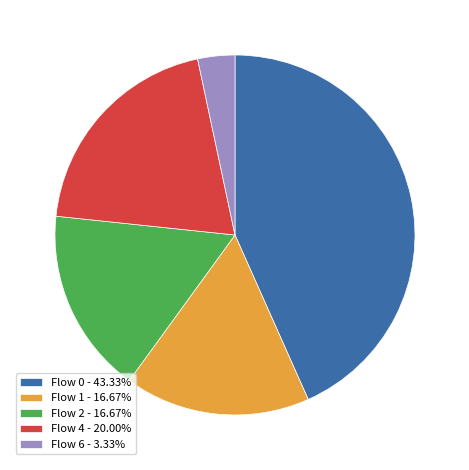

Combined, do Flow 4 - 20.00% and Flow 0 - 43.33% account for over 50%?

Yes